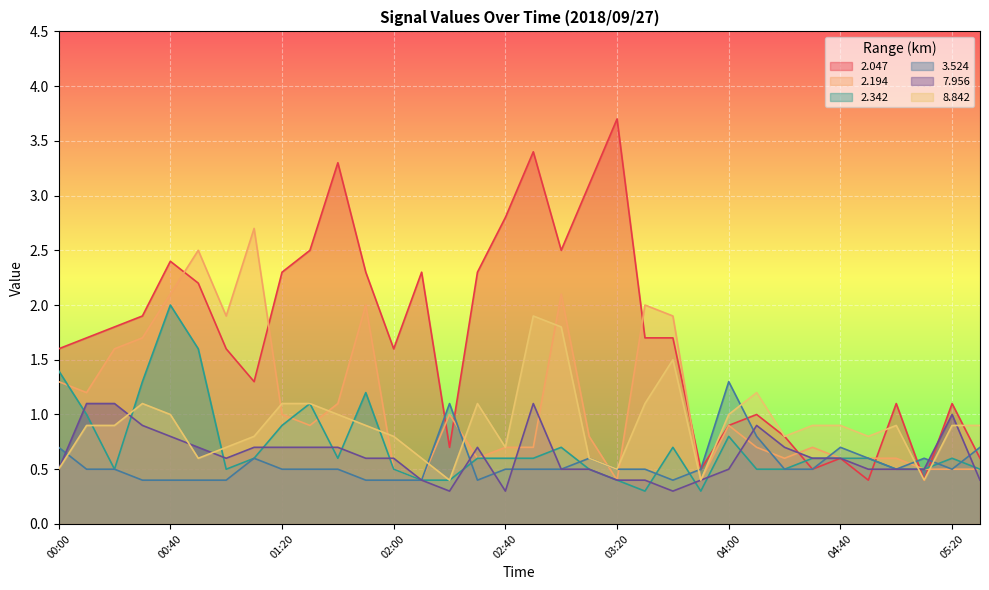

Reading left to right, extract all data points from this chart.

2.047: 1.6	1.7	1.8	1.9	2.4	2.2	1.6	1.3	2.3	2.5	3.3	2.3	1.6	2.3	0.7	2.3	2.8	3.4	2.5	3.1	3.7	1.7	1.7	0.5	0.9	1.0	0.8	0.5	0.6	0.4	1.1	0.4	1.1	0.6
2.194: 1.3	1.2	1.6	1.7	2.1	2.5	1.9	2.7	1.0	0.9	1.1	2.0	0.5	0.4	1.0	0.6	0.7	0.7	2.1	0.8	0.4	2.0	1.9	0.4	0.9	0.7	0.6	0.7	0.6	0.6	0.6	0.5	0.5	0.5
2.342: 1.4	1.0	0.5	1.3	2.0	1.6	0.5	0.6	0.9	1.1	0.6	1.2	0.5	0.4	0.4	0.6	0.6	0.6	0.7	0.5	0.4	0.3	0.7	0.3	0.8	0.5	0.5	0.6	0.6	0.6	0.5	0.5	0.6	0.5
3.524: 0.7	0.5	0.5	0.4	0.4	0.4	0.4	0.6	0.5	0.5	0.5	0.4	0.4	0.4	1.1	0.4	0.5	0.5	0.5	0.6	0.5	0.5	0.4	0.5	1.3	0.8	0.5	0.5	0.7	0.6	0.5	0.6	0.5	0.7
7.956: 0.5	1.1	1.1	0.9	0.8	0.7	0.6	0.7	0.7	0.7	0.7	0.6	0.6	0.4	0.3	0.7	0.3	1.1	0.5	0.5	0.4	0.4	0.3	0.4	0.5	0.9	0.7	0.6	0.6	0.5	0.5	0.5	1.0	0.4
8.842: 0.5	0.9	0.9	1.1	1.0	0.6	0.7	0.8	1.1	1.1	1.0	0.9	0.8	0.6	0.4	1.1	0.7	1.9	1.8	0.6	0.5	1.1	1.5	0.4	1.0	1.2	0.8	0.9	0.9	0.8	0.9	0.4	0.9	0.9